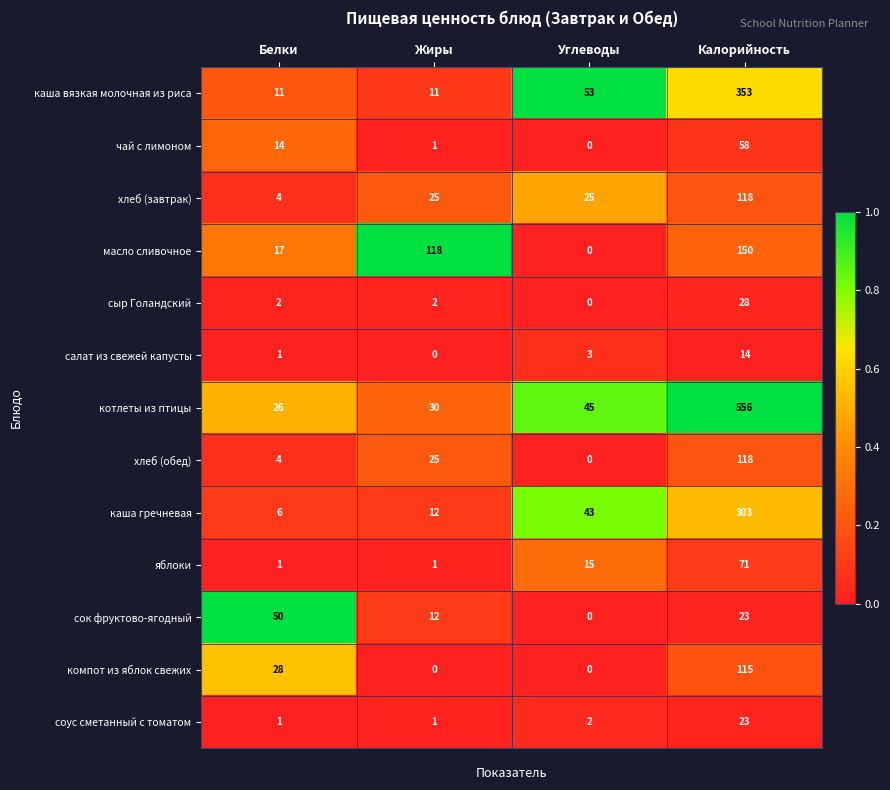

Which series has the largest range (max minus min)?

котлеты из птицы